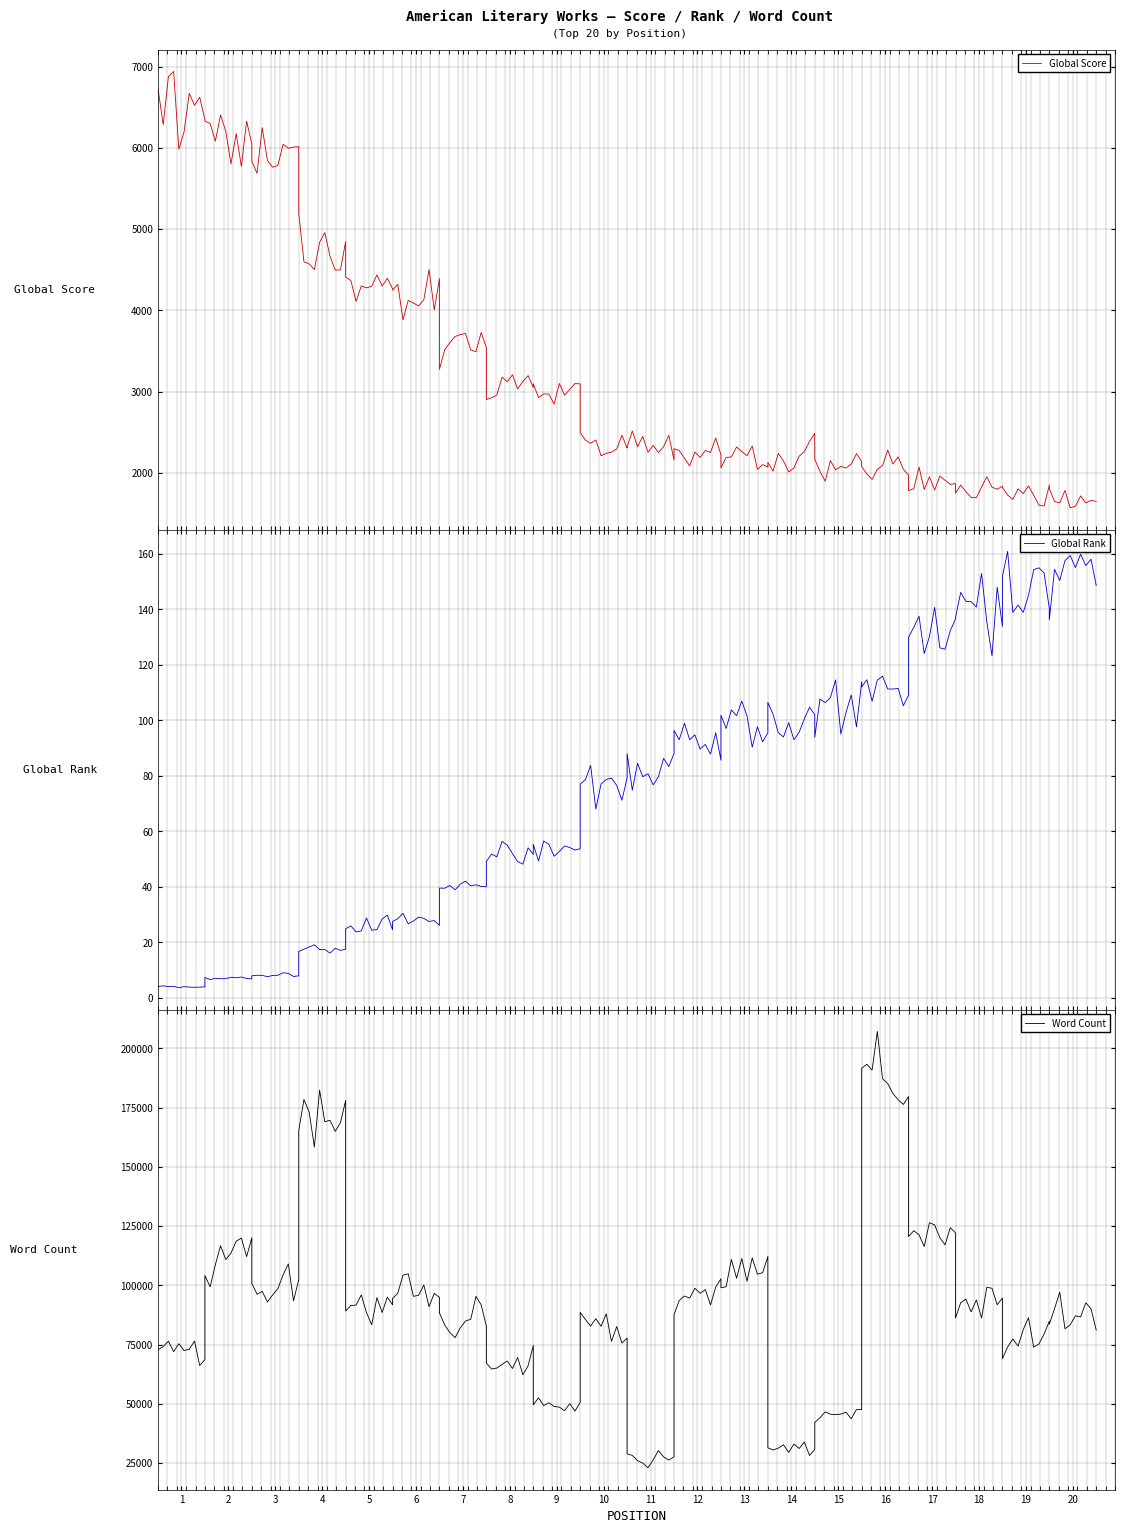

True or false: Global Score and Global Rank cross at least once.

False